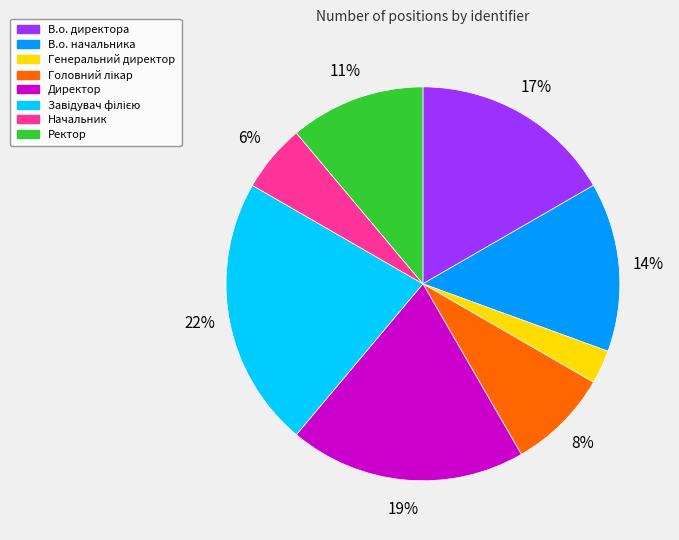

Does Ректор represent more than half of the total?

No